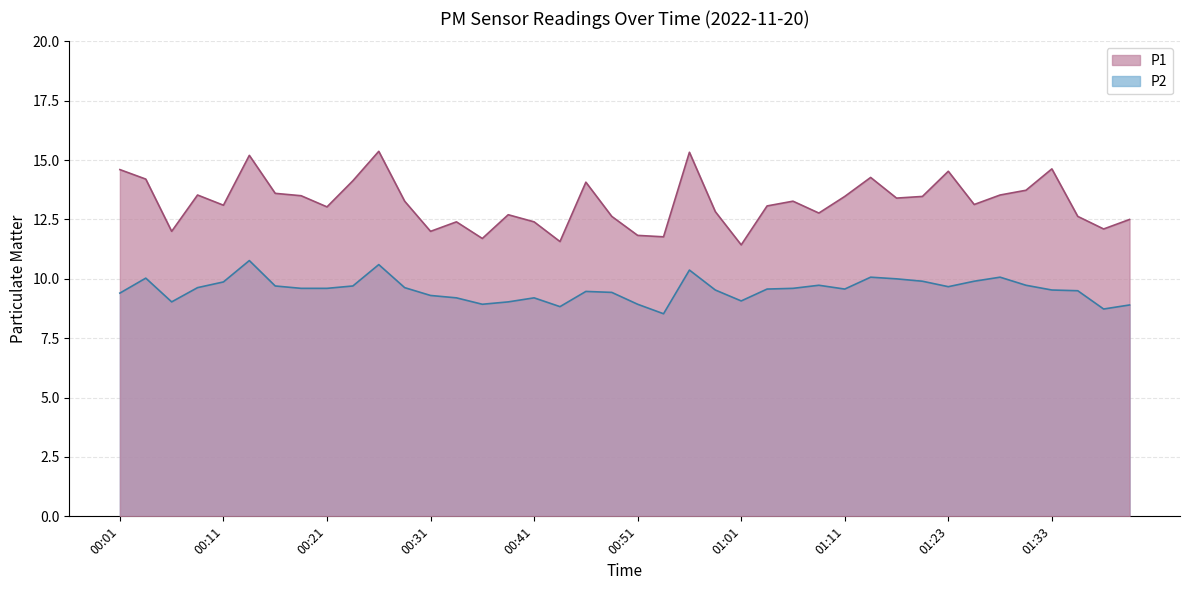

Is the value of P1 at 00:38 greater than the value of P2 at 00:56?

Yes